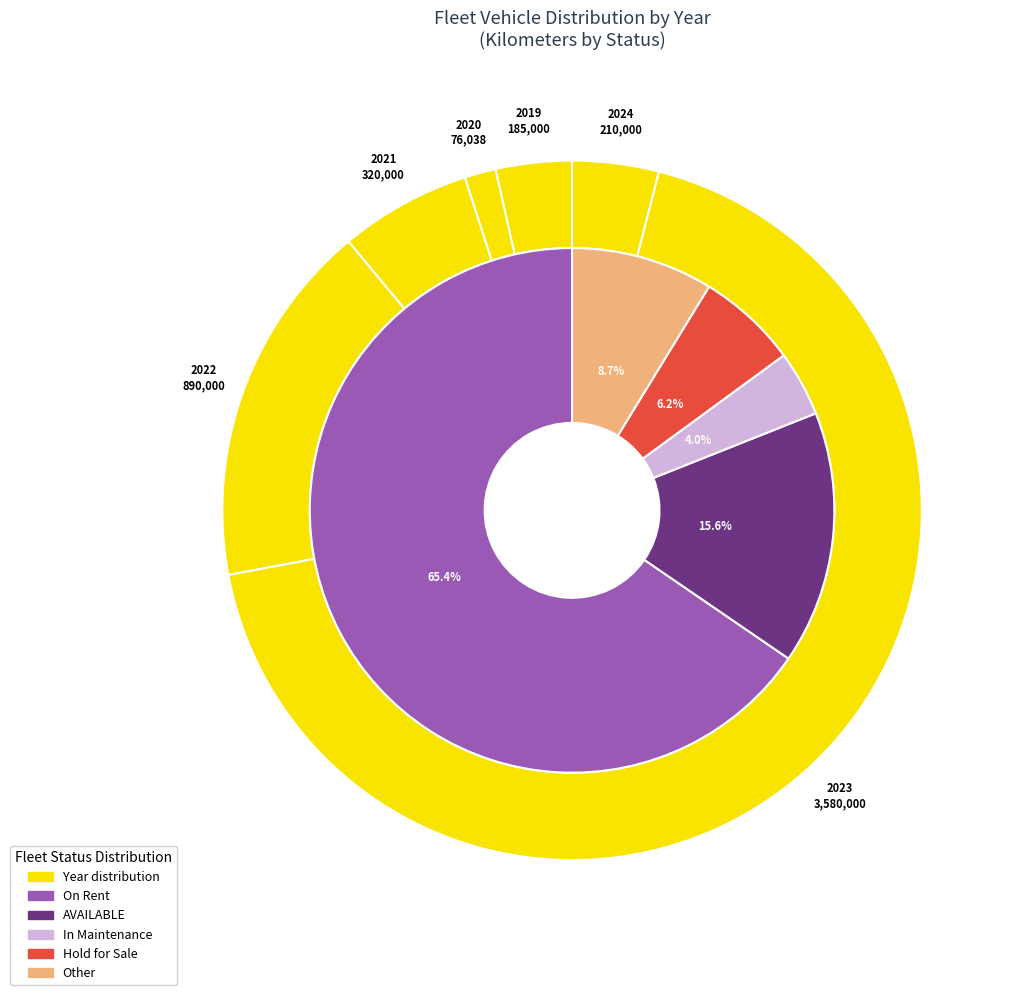

What is the largest slice in the pie chart?

2023